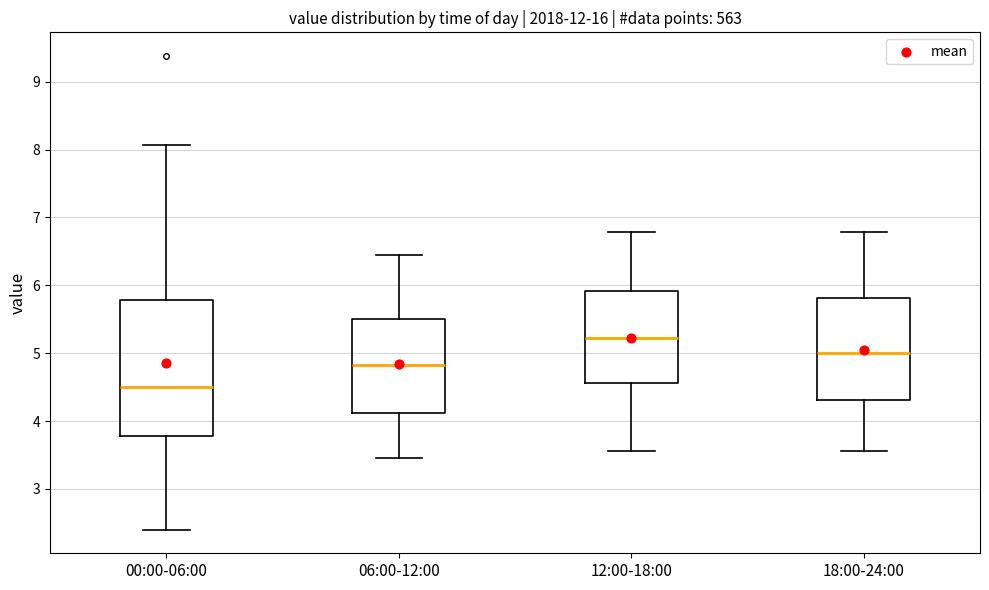

Reading left to right, transcribe this box plot: for each box, give where its median line is, the range the box spans, and where its two whiskers end, as read against the y-axis. The values are not printed on the chart, so give them approximately, as read against the axis.

00:00-06:00: median 4.5, box 3.8 to 5.8, whiskers 2.4 to 8.1
06:00-12:00: median 4.8, box 4.1 to 5.5, whiskers 3.5 to 6.5
12:00-18:00: median 5.2, box 4.6 to 5.9, whiskers 3.6 to 6.8
18:00-24:00: median 5.0, box 4.3 to 5.8, whiskers 3.6 to 6.8